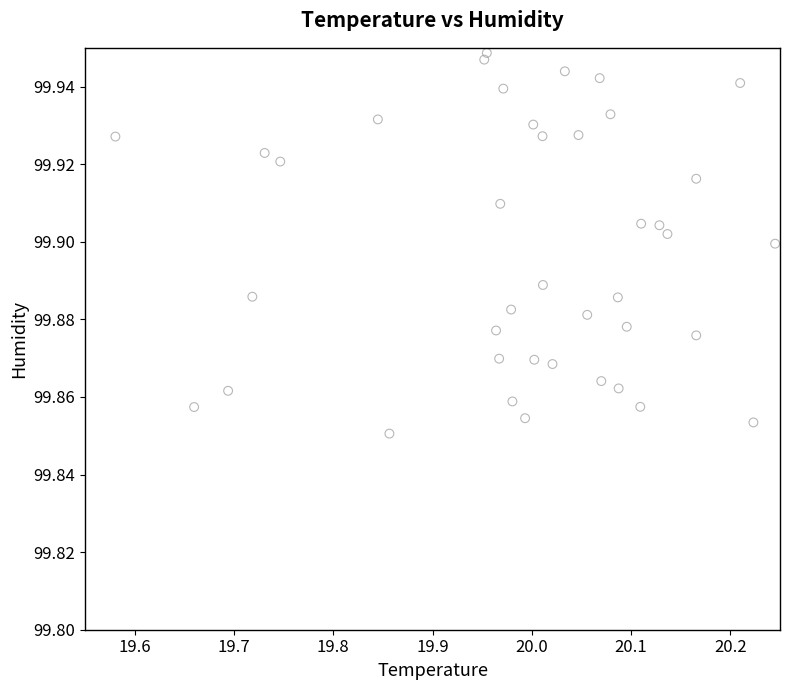

What is the range of X values (max minus min)?

0.7